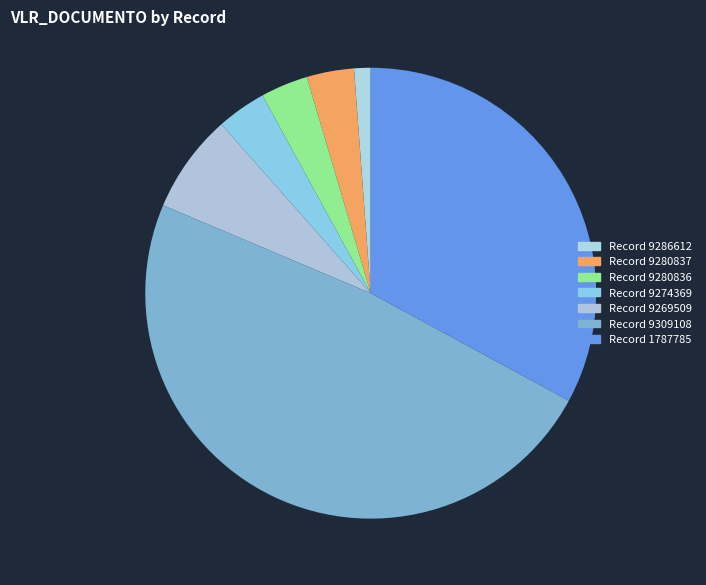

To the nearest percent, what is the average slice percentage?

14%